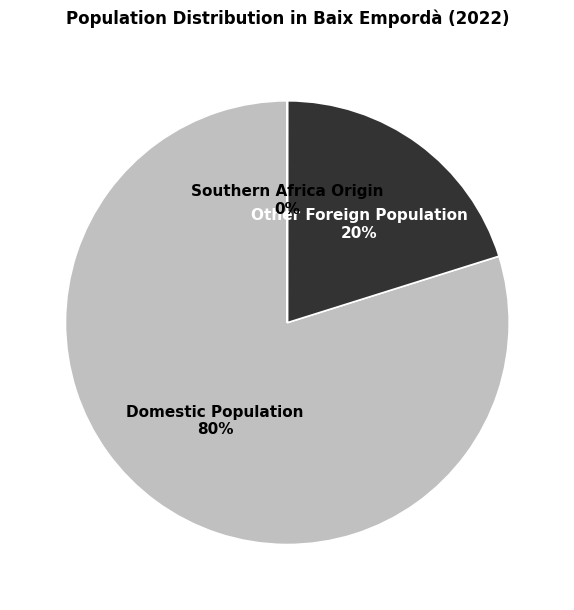

Is there any slice that represents more than half of the pie?

Yes